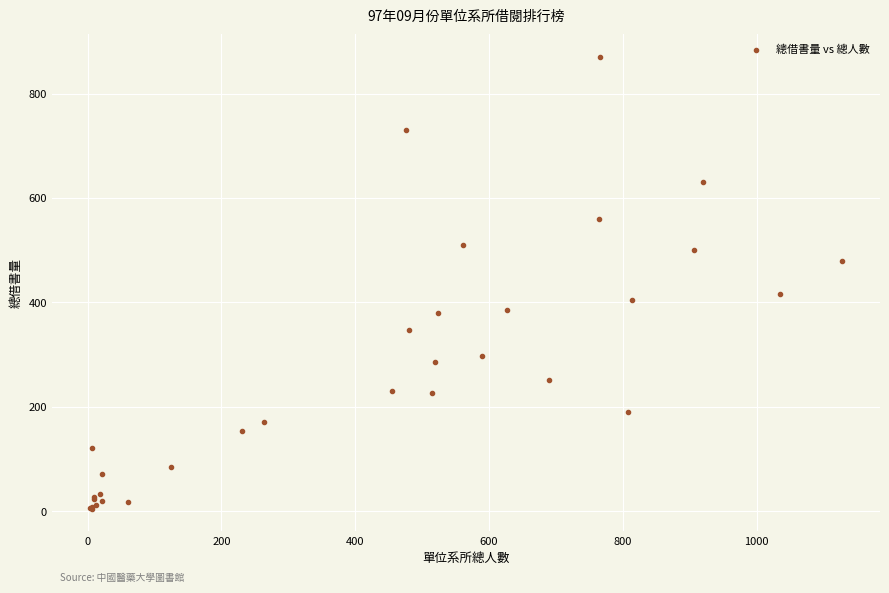

What Y value in the scatter plot is closest to 437?

417